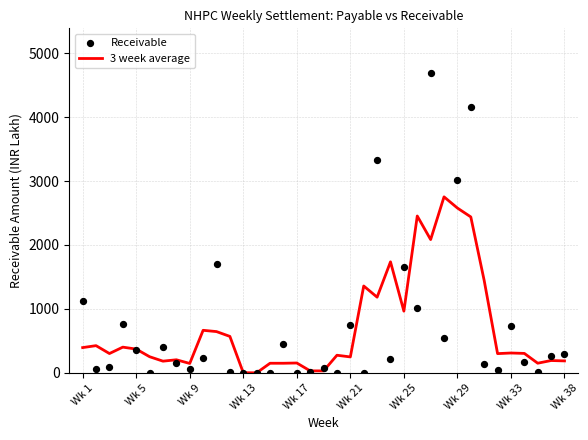

What are all the series names shown in the legend?

3 week average, Receivable